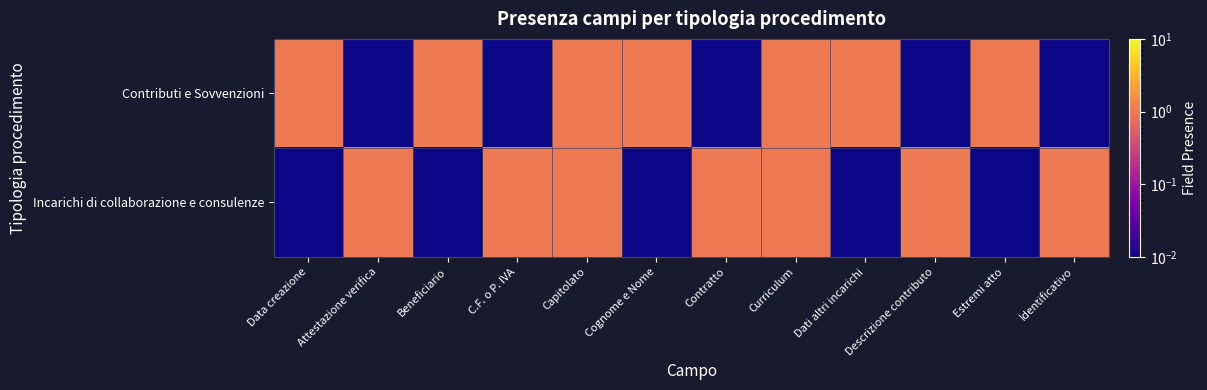

What is the spread (max minus min) of values at Dati altri incarichi?

1.0